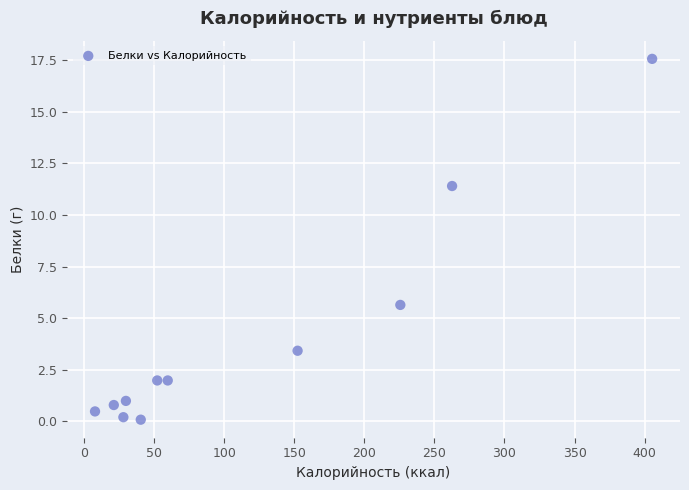

What Y value in the scatter plot is closest to 8?

5.6